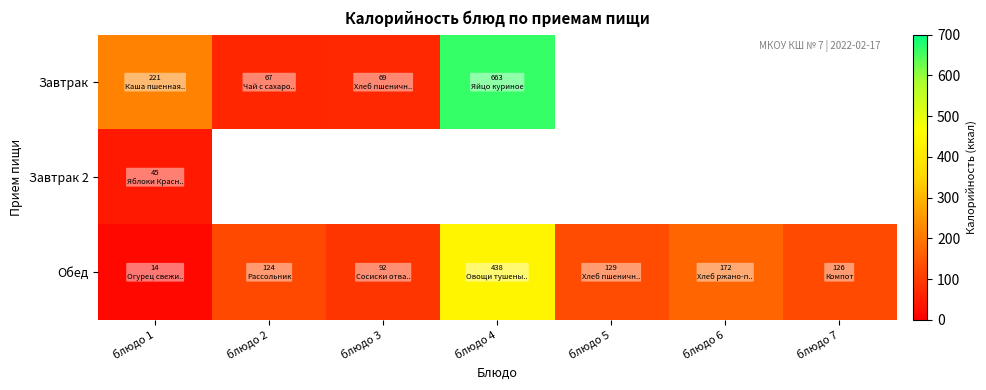

What is the lowest value of the Обед series?

14.0